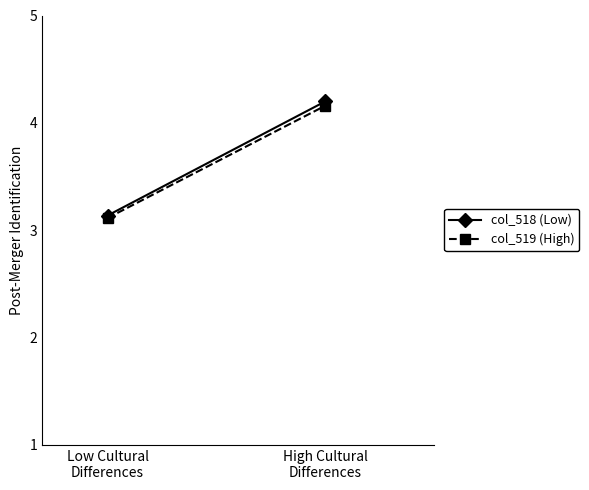

What is the difference between the col_518 (Low) values at Low Cultural
Differences and High Cultural
Differences?

1.1